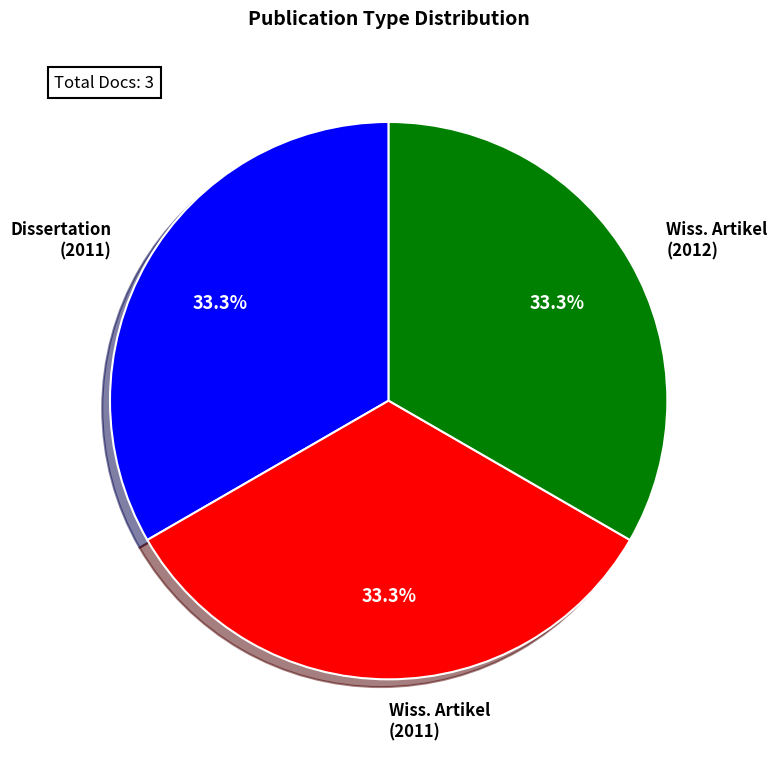

Approximately how many times larger is the value at Dissertation (2011) compared to Wiss. Artikel (2011)?

1.0